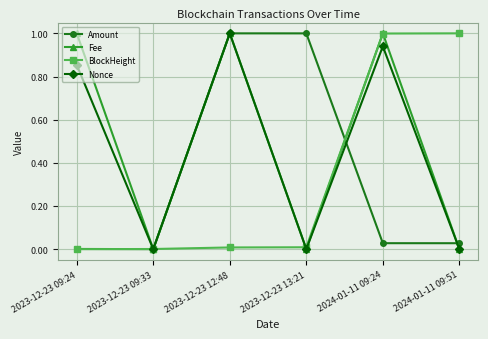

True or false: BlockHeight has more than 2 interior local peaks.

False